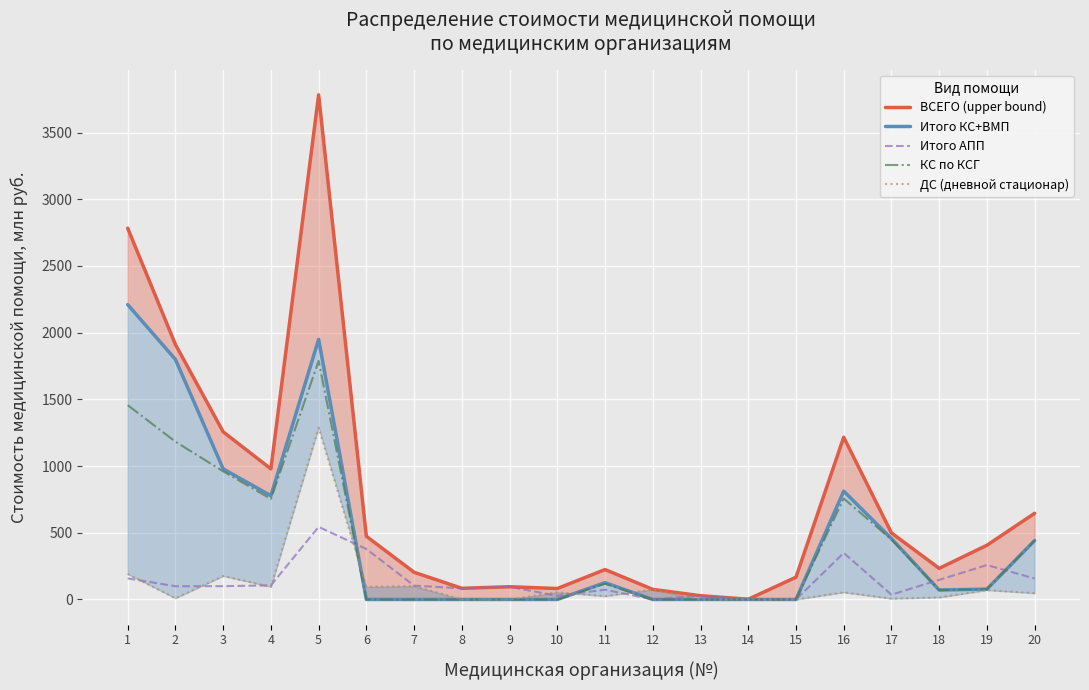

Where is the first local maximum for Итого КС+ВМП?

5